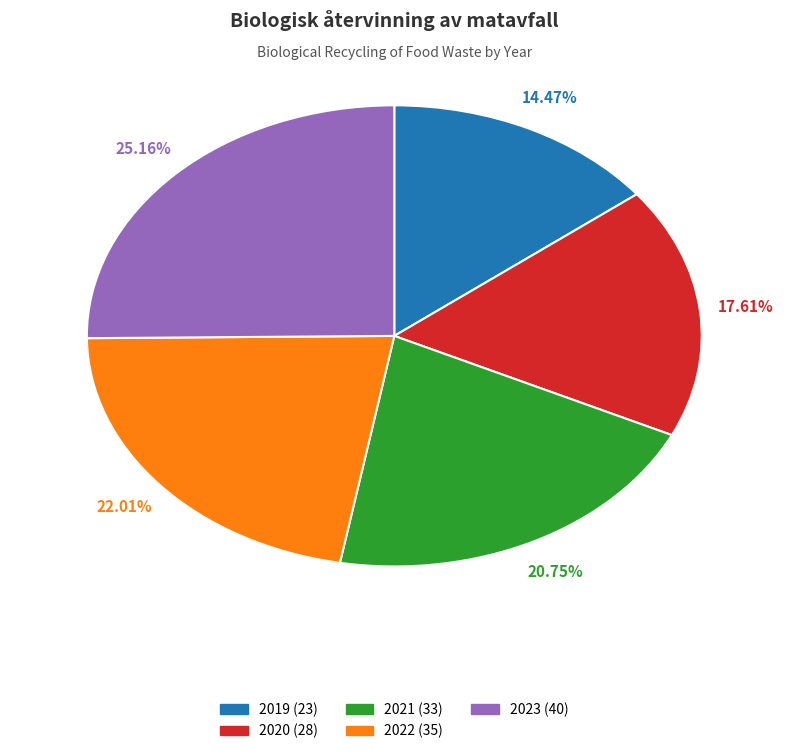

Rank the categories by value from lowest to highest.

2019, 2020, 2021, 2022, 2023